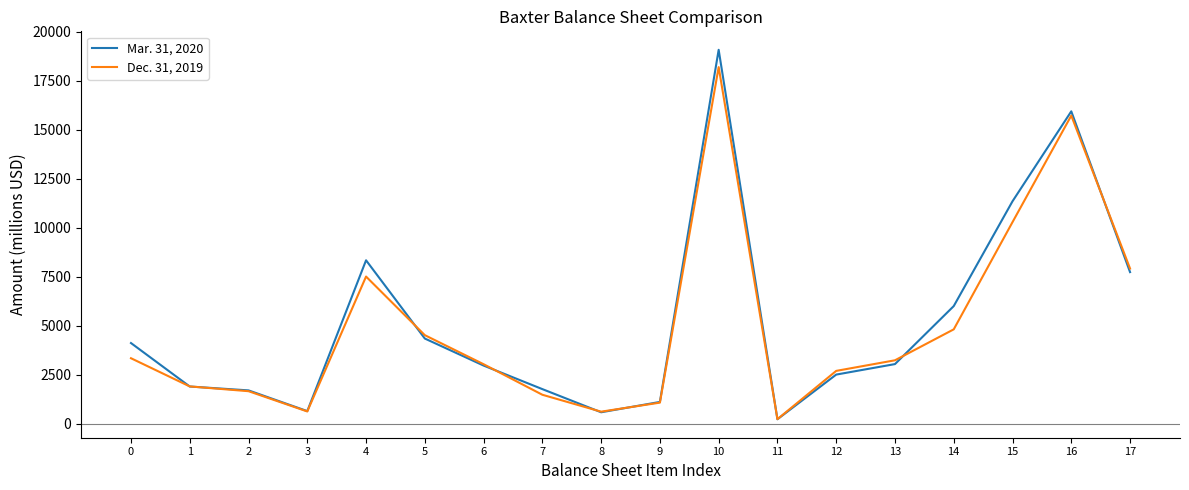

What is the sum of the Mar. 31, 2020 values at 8 and 3?

1214